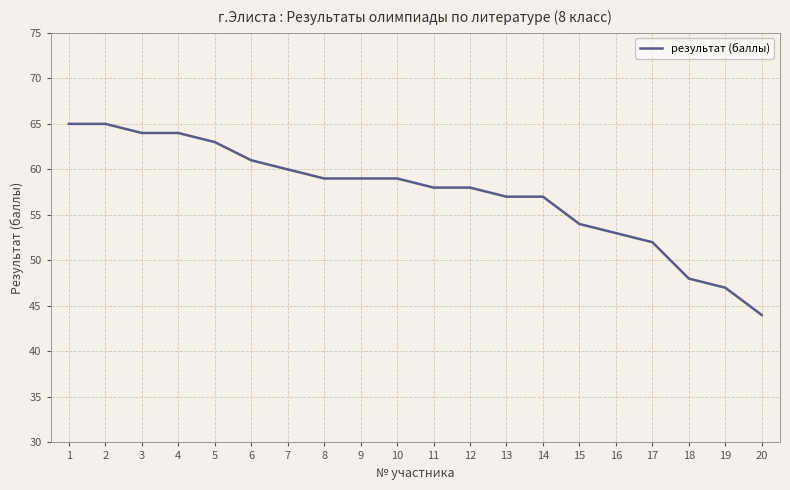

Read the value at 4, to the nearest 10.

60